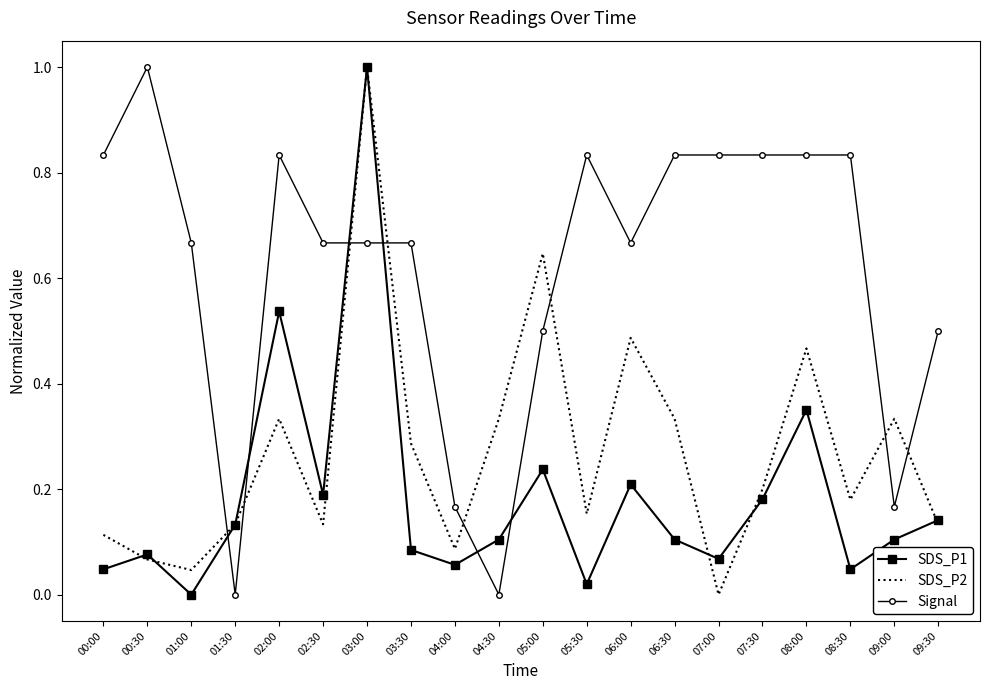

What position from the left is 07:30?

16